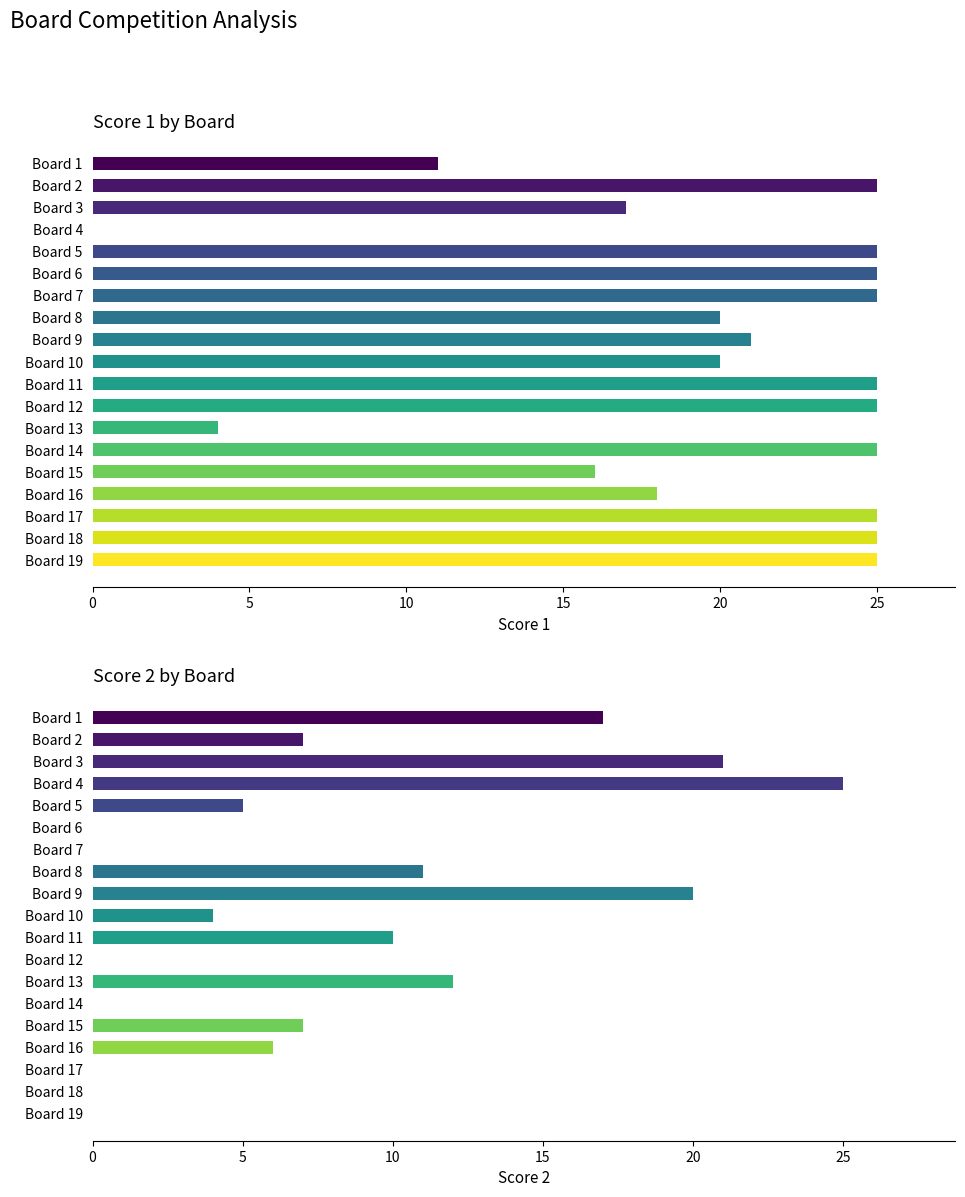

What value does the Score 2 series have at Board 16, to the nearest 5?

5